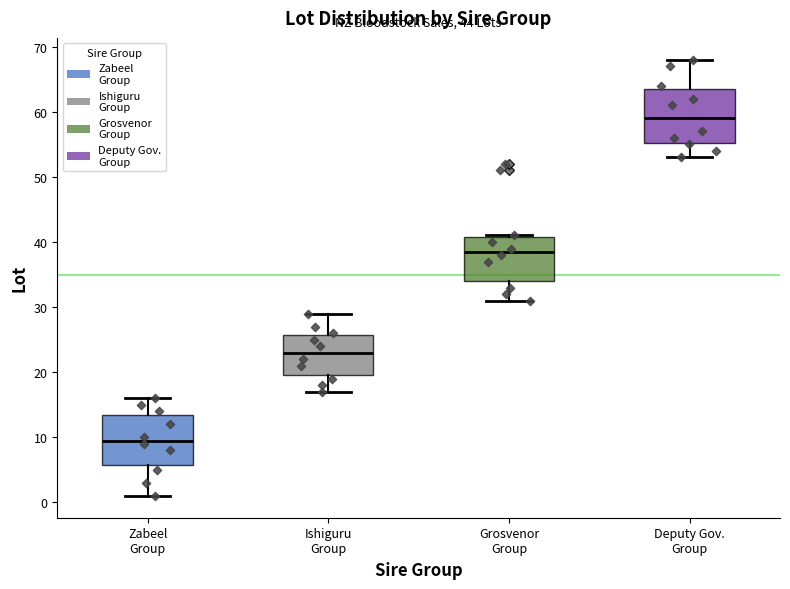

Where does the median line of the box for Zabeel Group sit on the y-axis? The values are not printed on the chart, so give them approximately, as read against the axis.

10